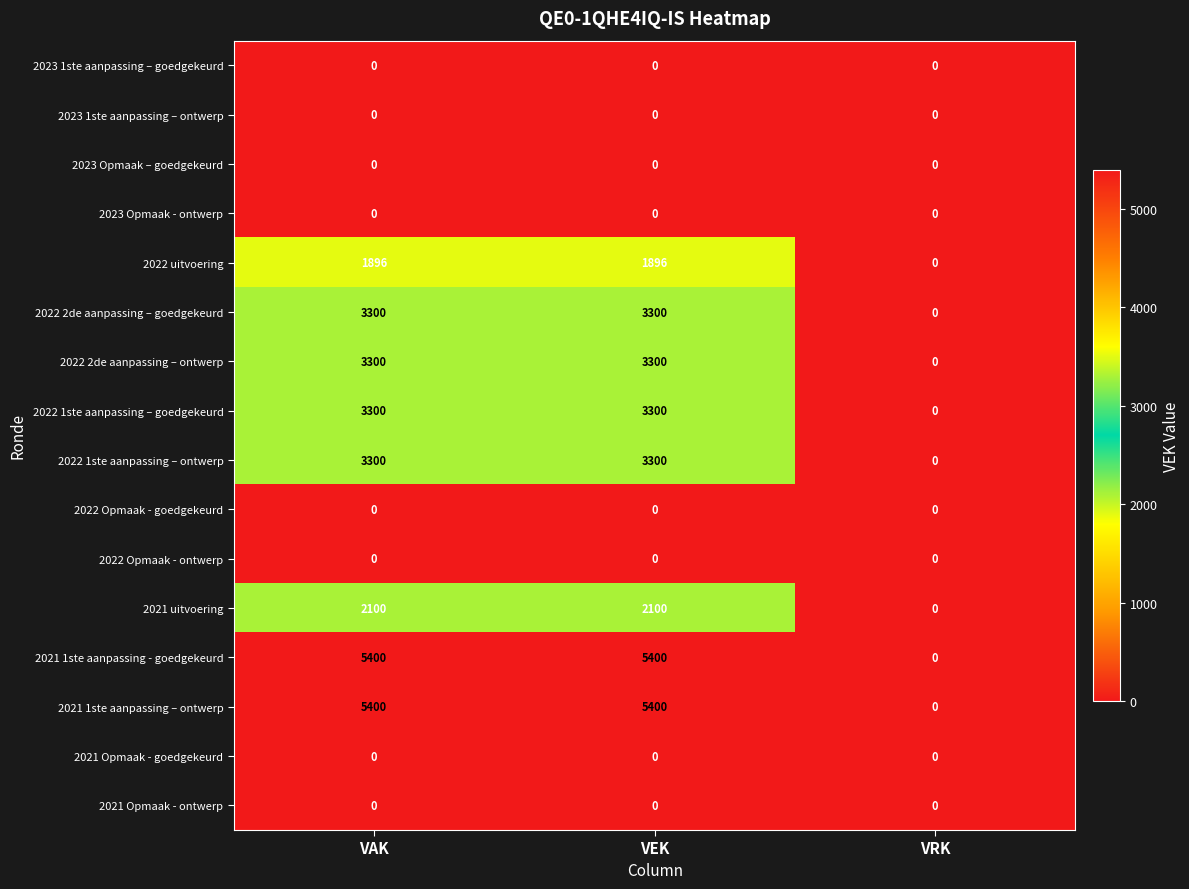

What is the sum of the 2022 uitvoering values at VAK and VEK?

3792